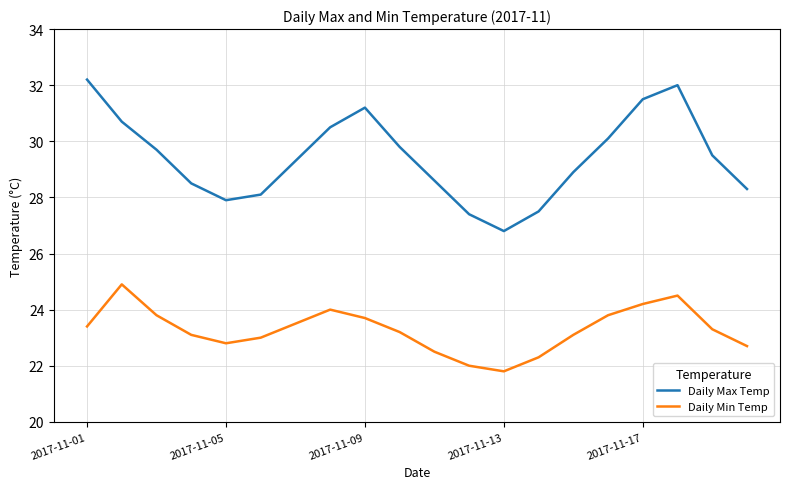

List the series in order of their peak value, highest first.

Daily Max Temp, Daily Min Temp